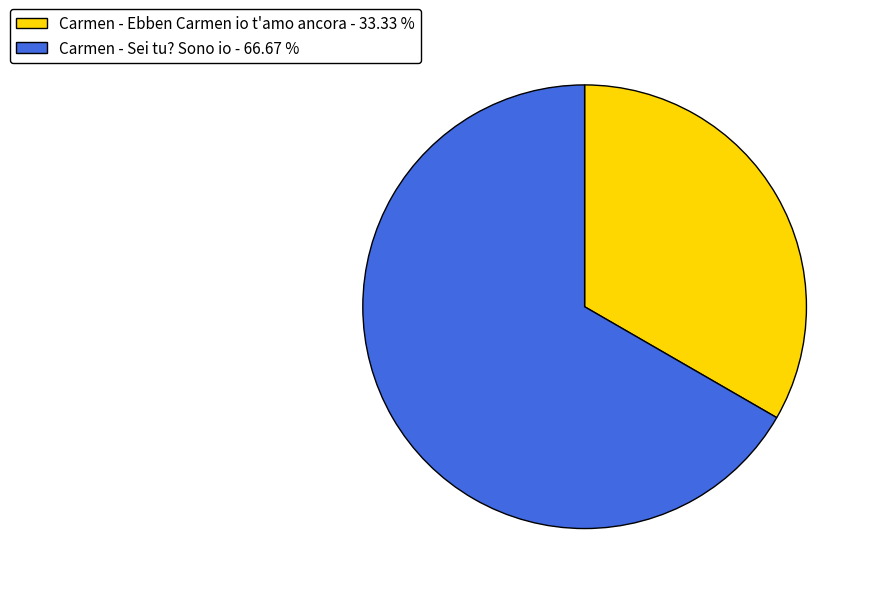

How many slices are in this pie chart?

2